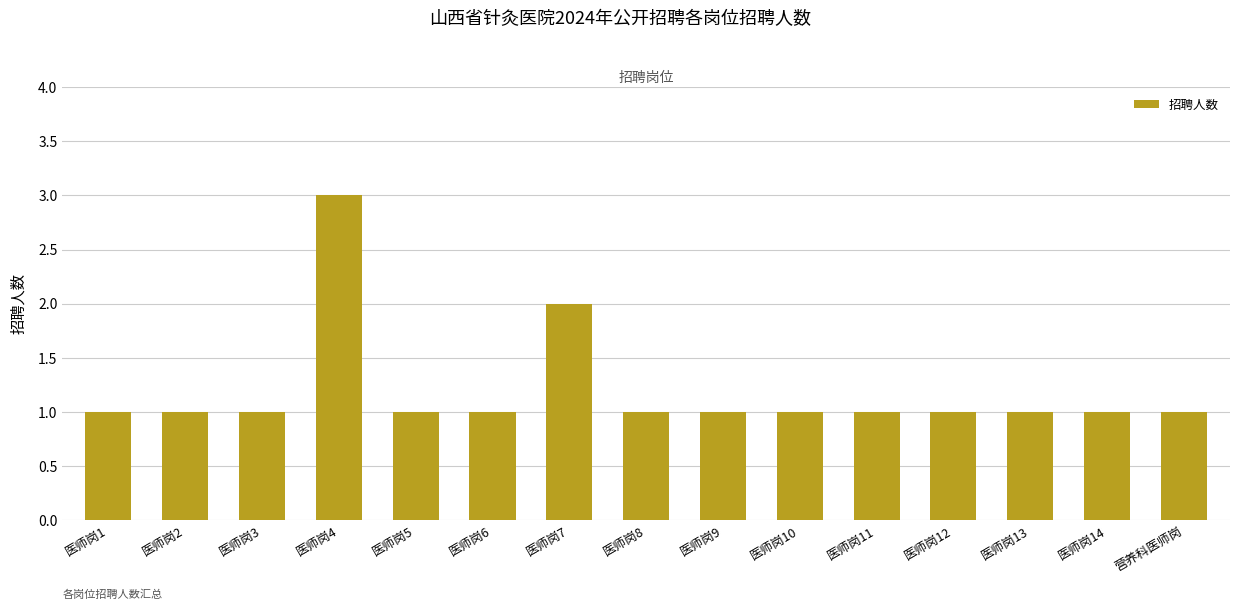

Reading left to right, list all the values displayed in this chart.

1	1	1	3	1	1	2	1	1	1	1	1	1	1	1